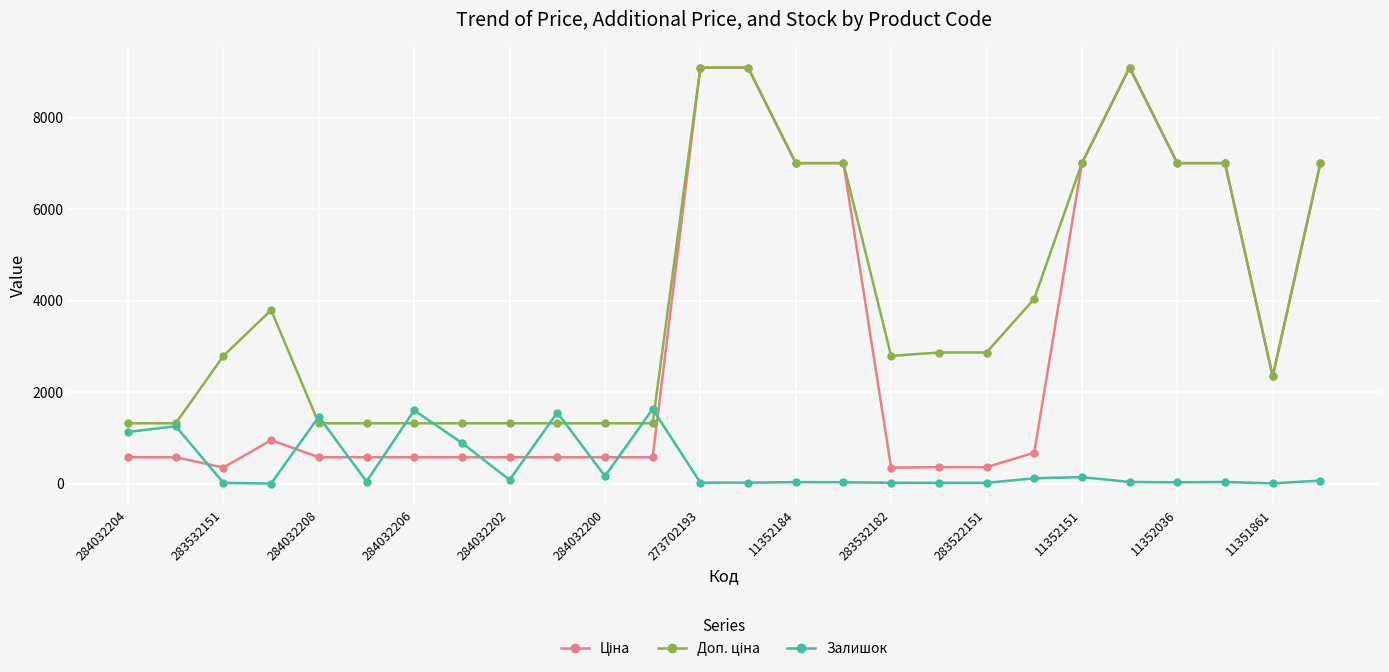

At how many categories does at least one series exceed 3045?

11